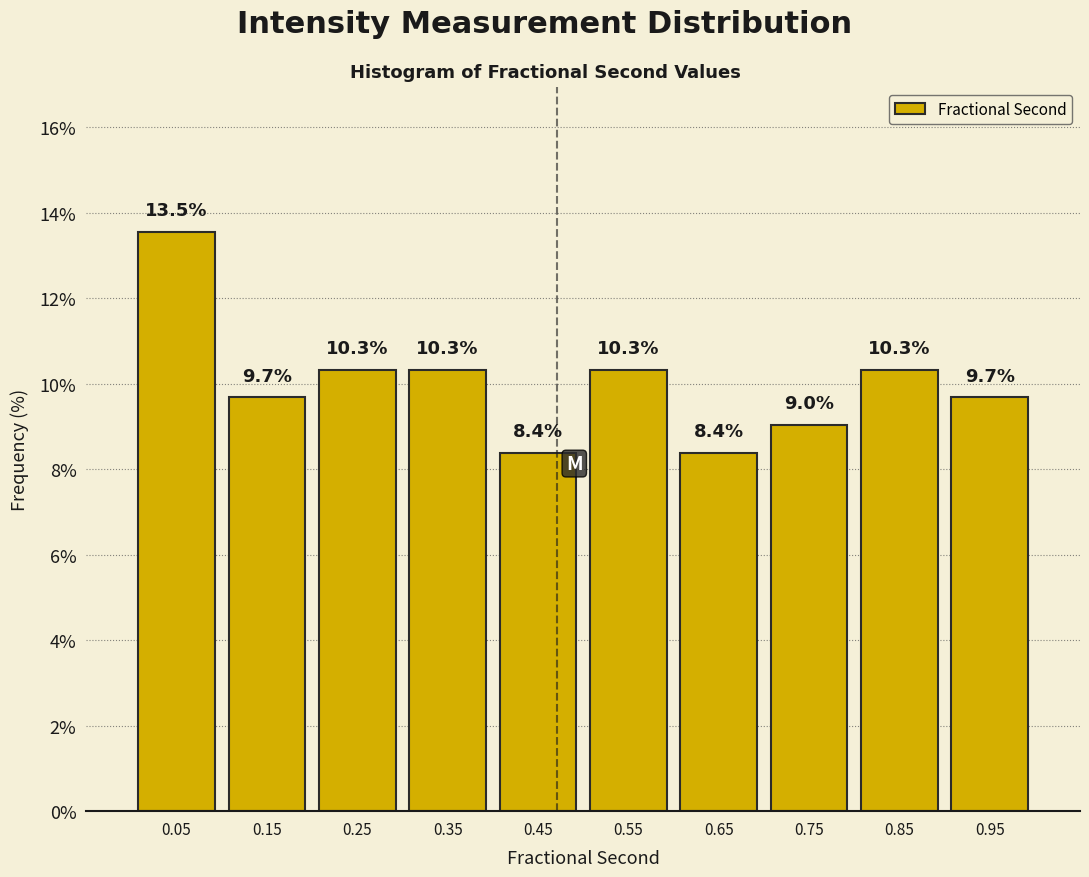

What is the height of the bar covering 0.1 to 0.2 on the x-axis? The bar edges are not printed on the chart, so give them approximately, as read against the axis.

9.7